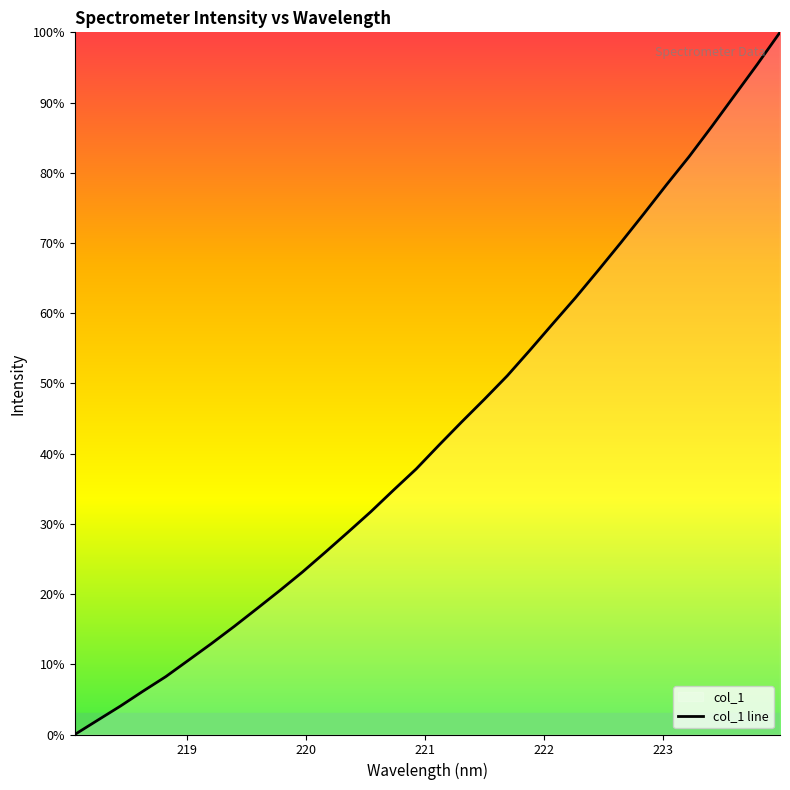

Does the chart display data point markers on the line(s)?

No